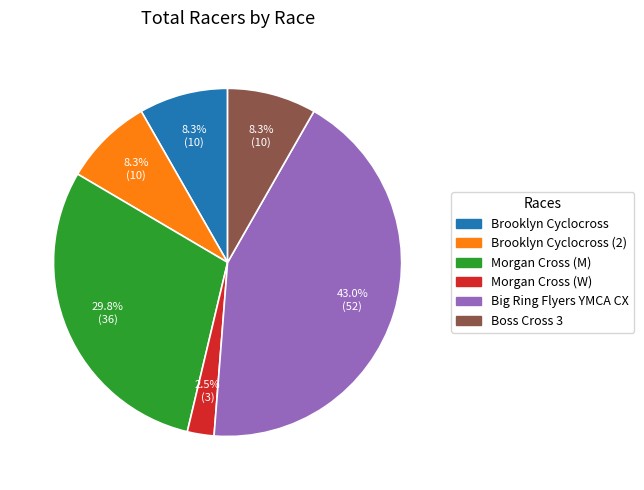

Is there any slice that represents more than half of the pie?

No